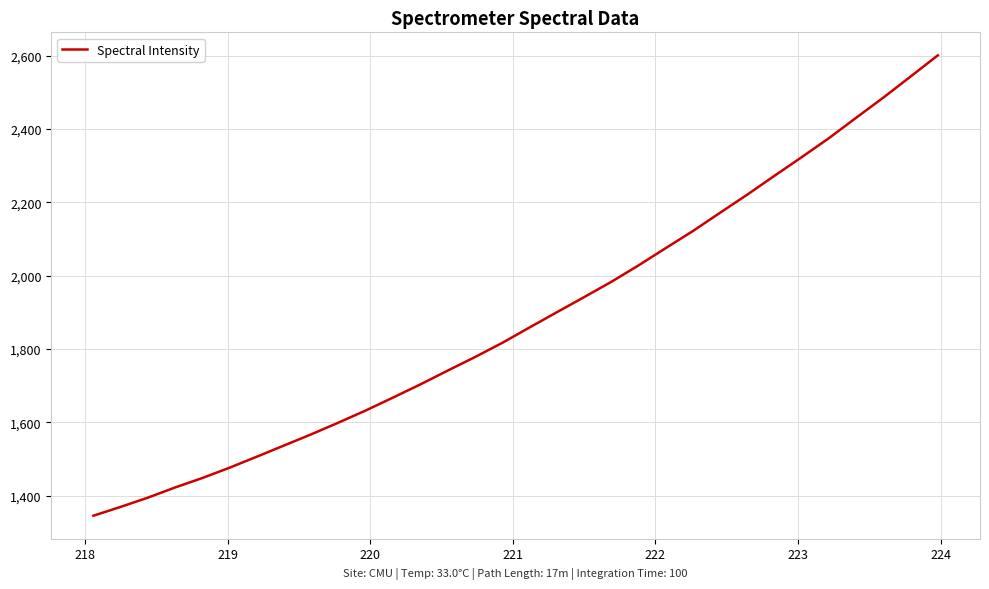

What is the average value?

1885.3